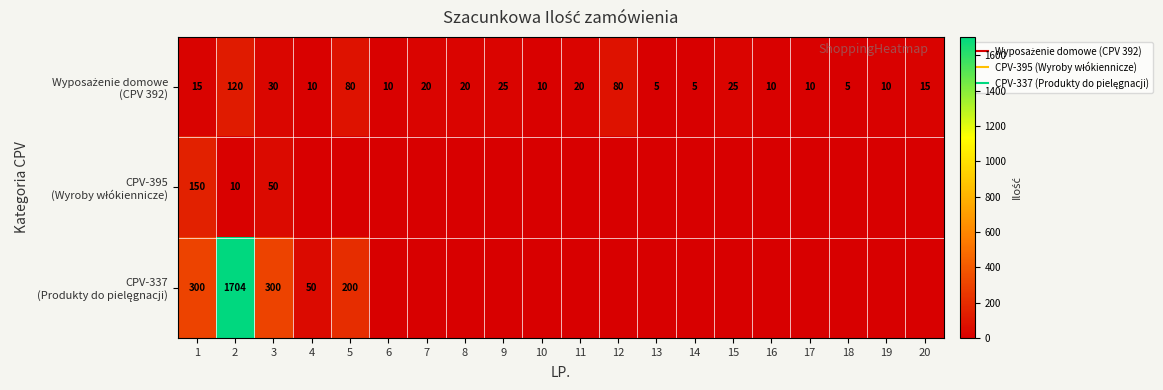

Between 5 and 7, which series saw the biggest shift?

CPV-337 (Produkty do pielęgnacji)